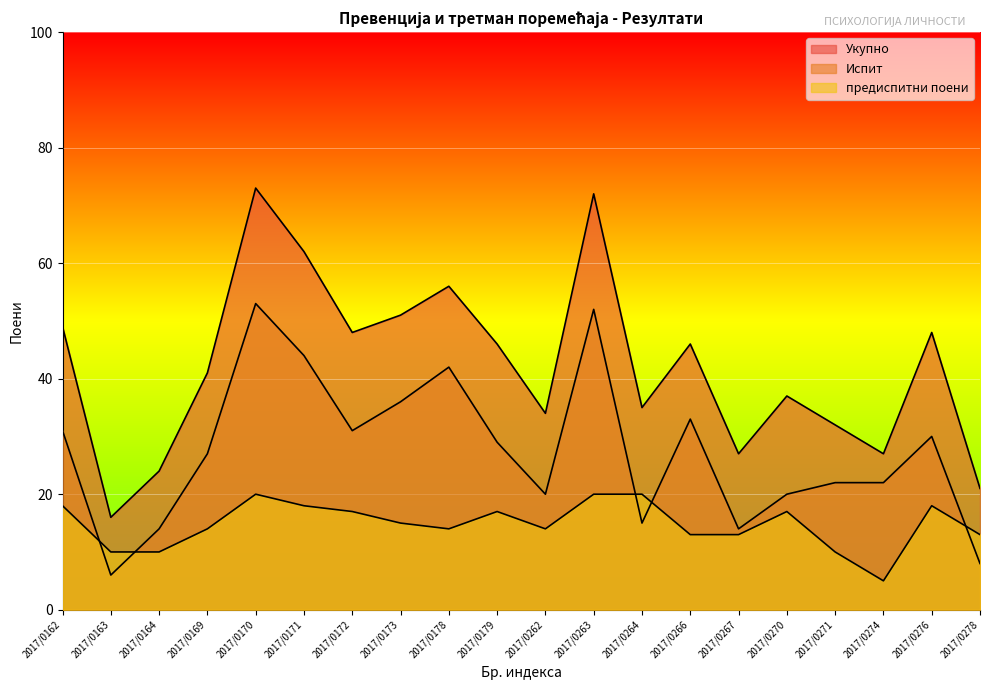

Between 2017/0266 and 2017/0271, which is larger?

2017/0266